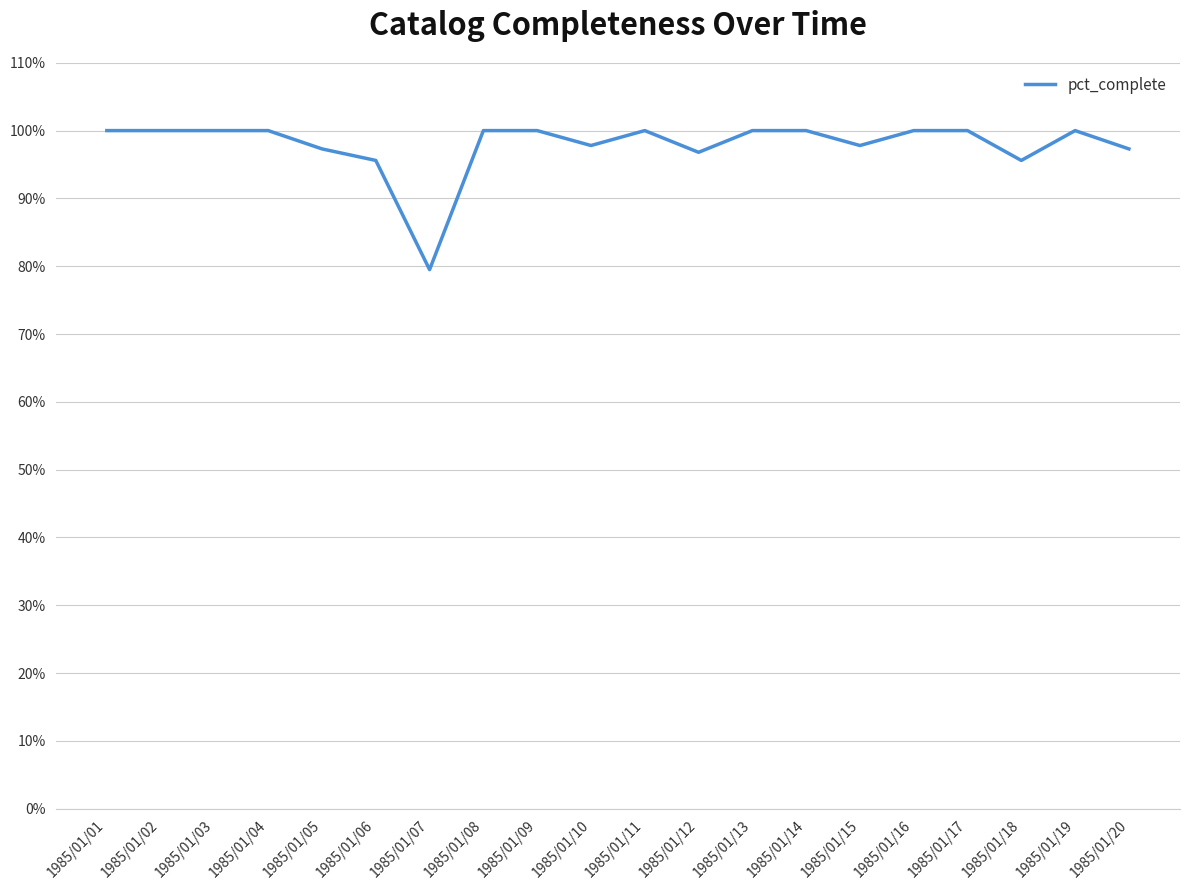

The chart shows a value of 100.0 at 1985/01/16. True or false?

True